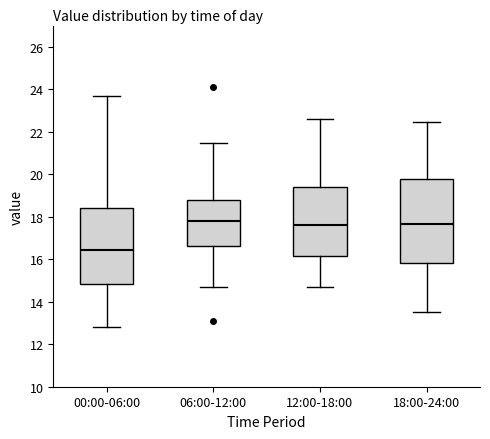

Comparing the boxes themselves (not the whiskers), which one is the tallest?

18:00-24:00